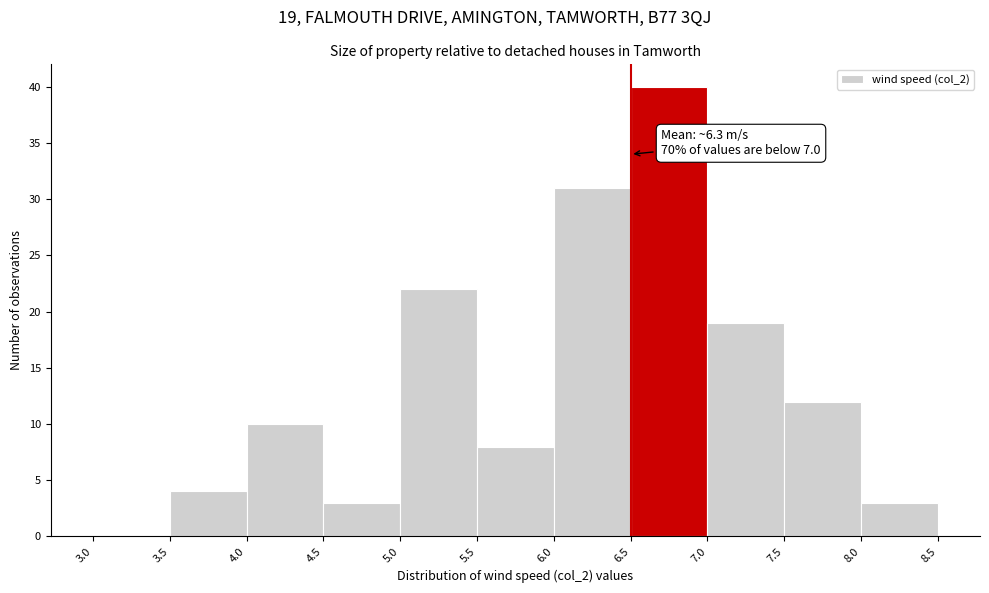

Over which range of the x-axis is the bar tallest?

6.5 to 7.0